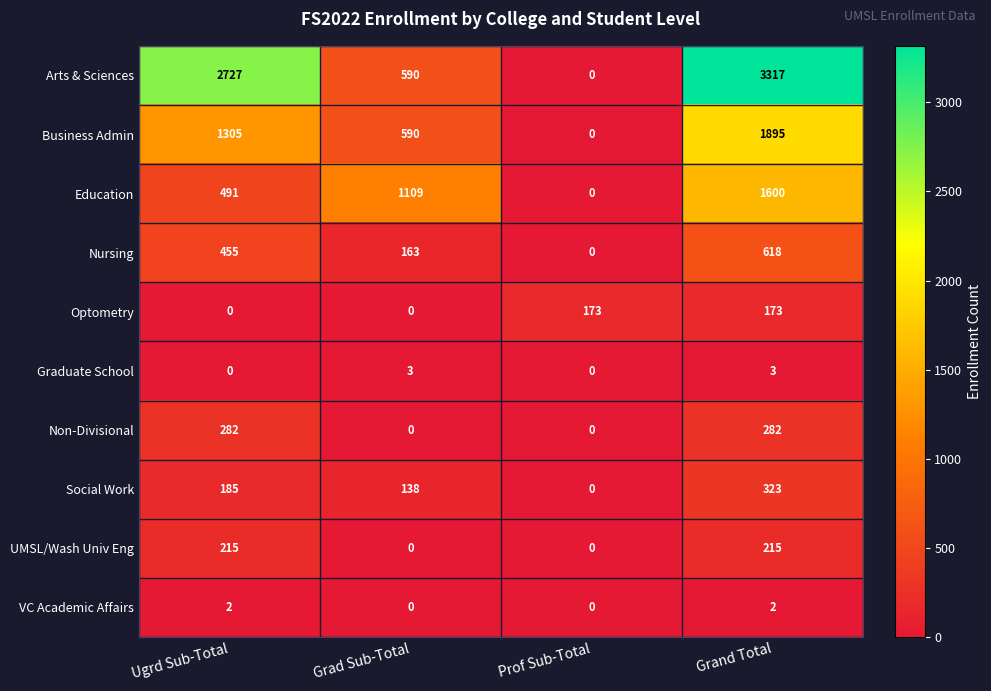

Which series has the widest spread of values?

Arts & Sciences